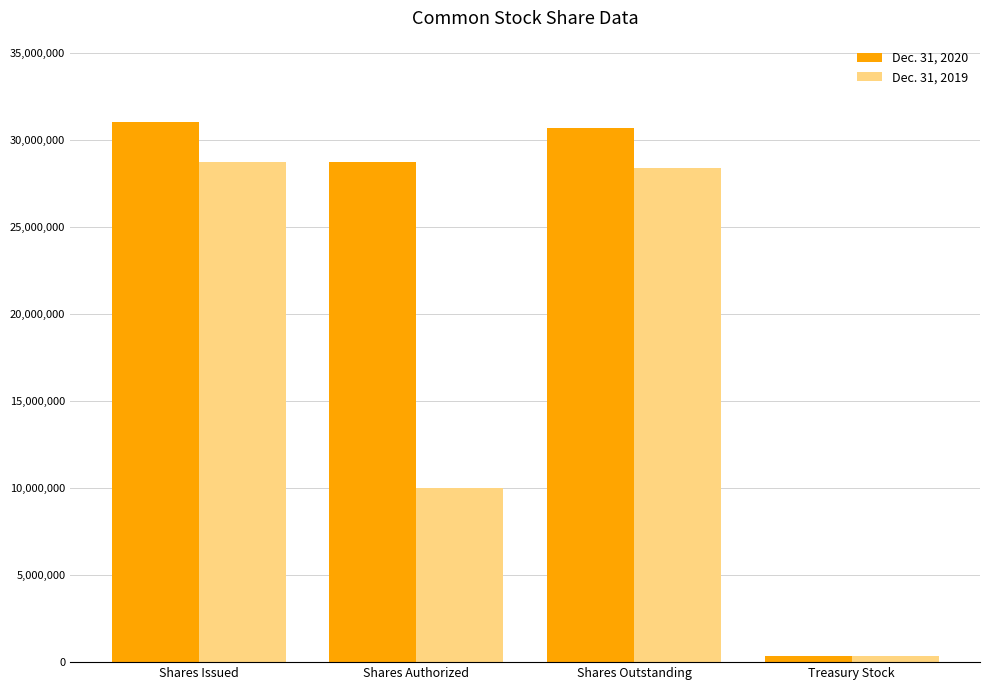

How many data points in Dec. 31, 2020 are less than 30676579?

2